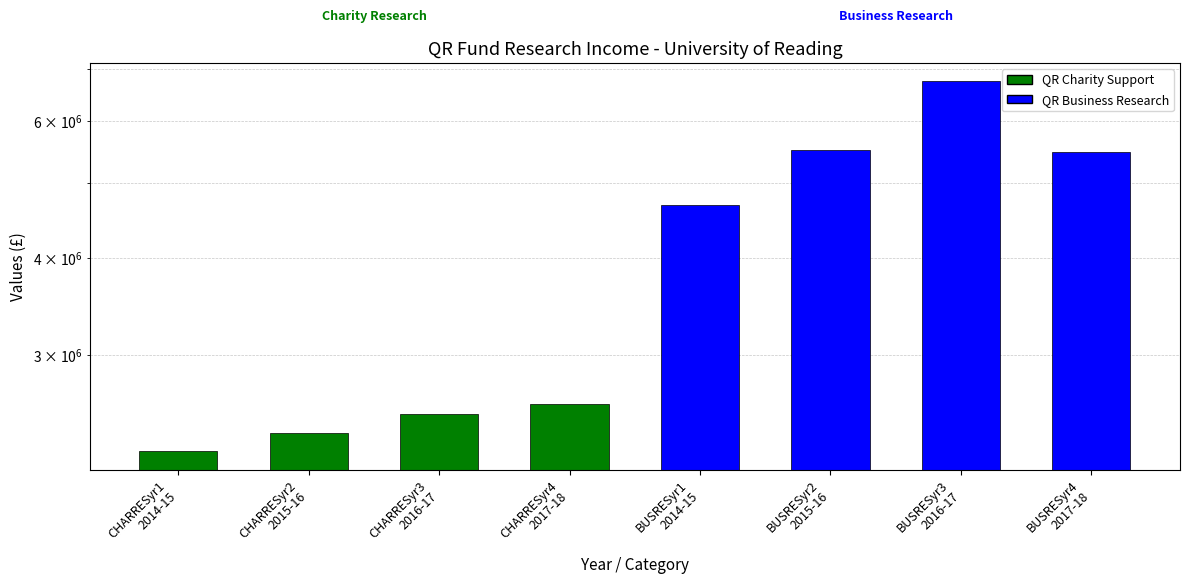

Reading left to right, what are all the values shown in this chart?

2256000	2385000	2523000	2595000	4682000	5513000	6752000	5478000